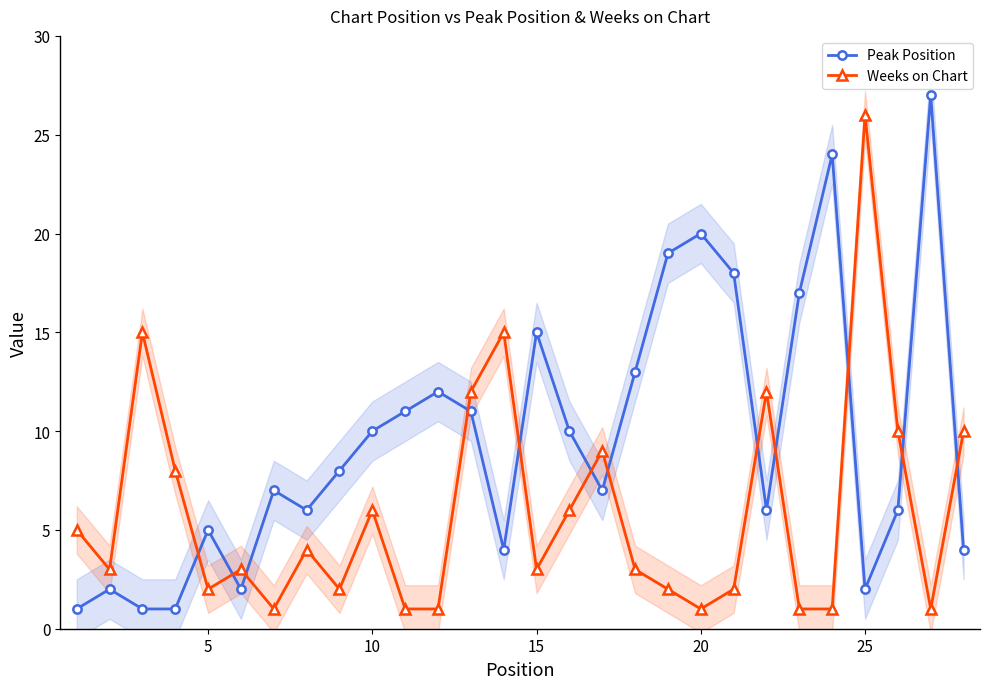

Read the Peak Position value at 25, to the nearest 10.

0